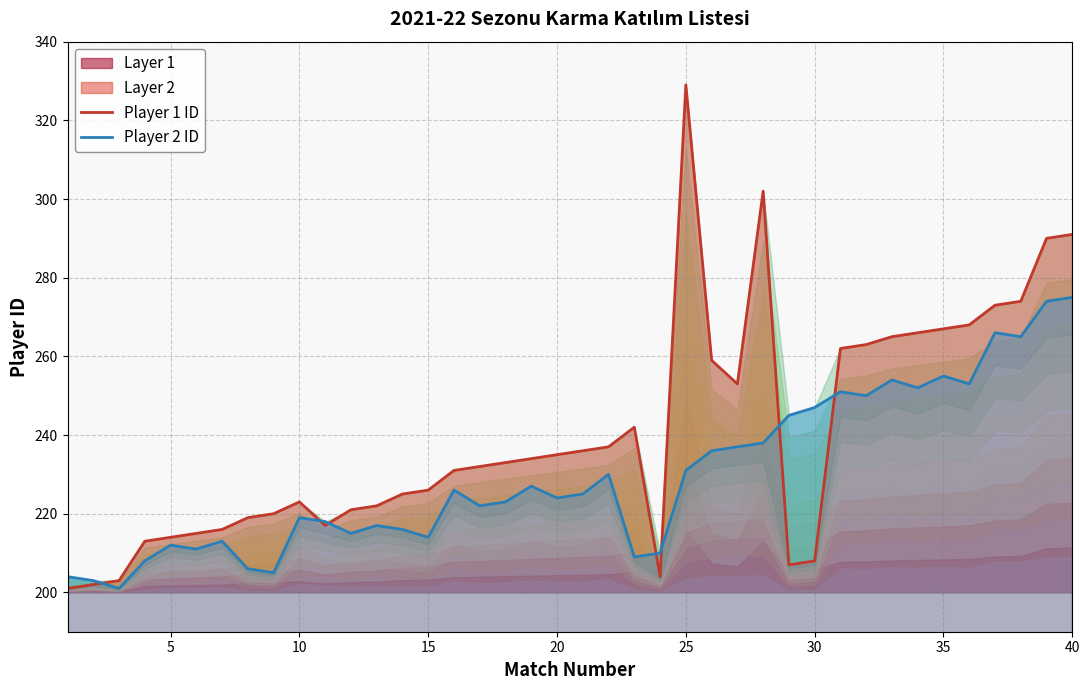

Reading left to right, transcribe all the data shown in this chart.

Player 1 ID: 201	202	203	213	214	215	216	219	220	223	217	221	222	225	226	231	232	233	234	235	236	237	242	204	329	259	253	302	207	208	262	263	265	266	267	268	273	274	290	291
Player 2 ID: 204	203	201	208	212	211	213	206	205	219	218	215	217	216	214	226	222	223	227	224	225	230	209	210	231	236	237	238	245	247	251	250	254	252	255	253	266	265	274	275